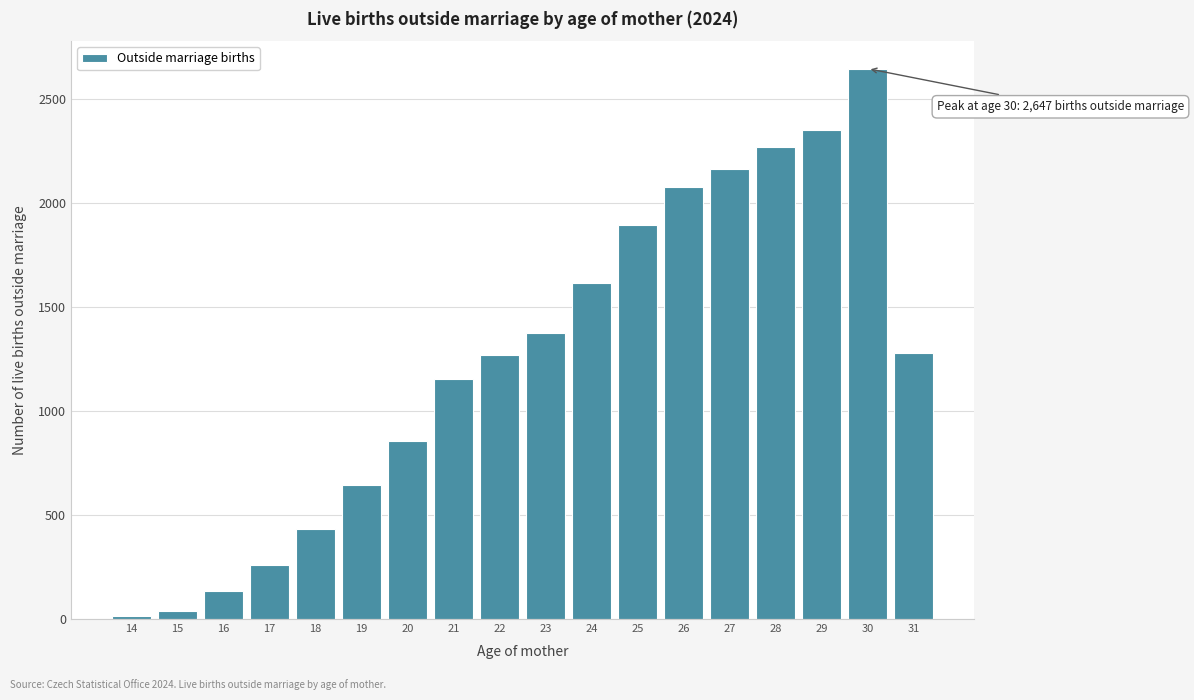

What is the greatest value displayed?

2647